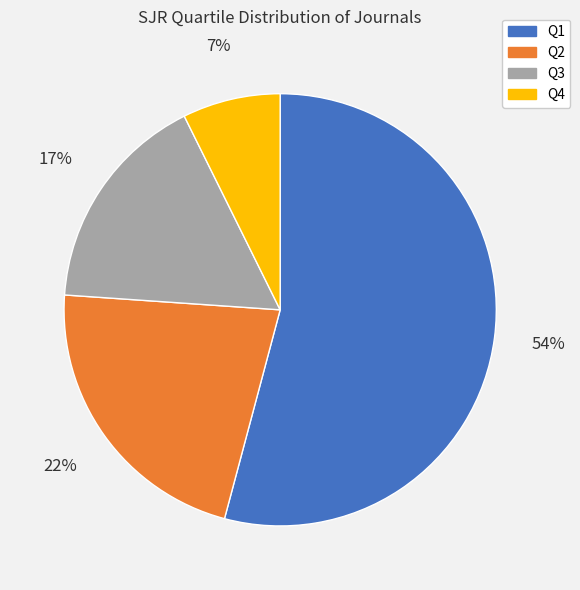

The Q3 slice represents 31% of the pie. True or false?

False